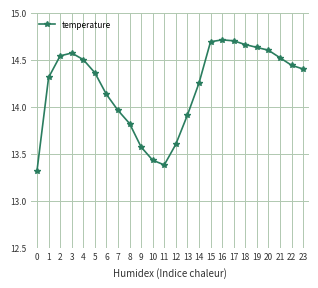

What is the smallest value displayed?

13.3